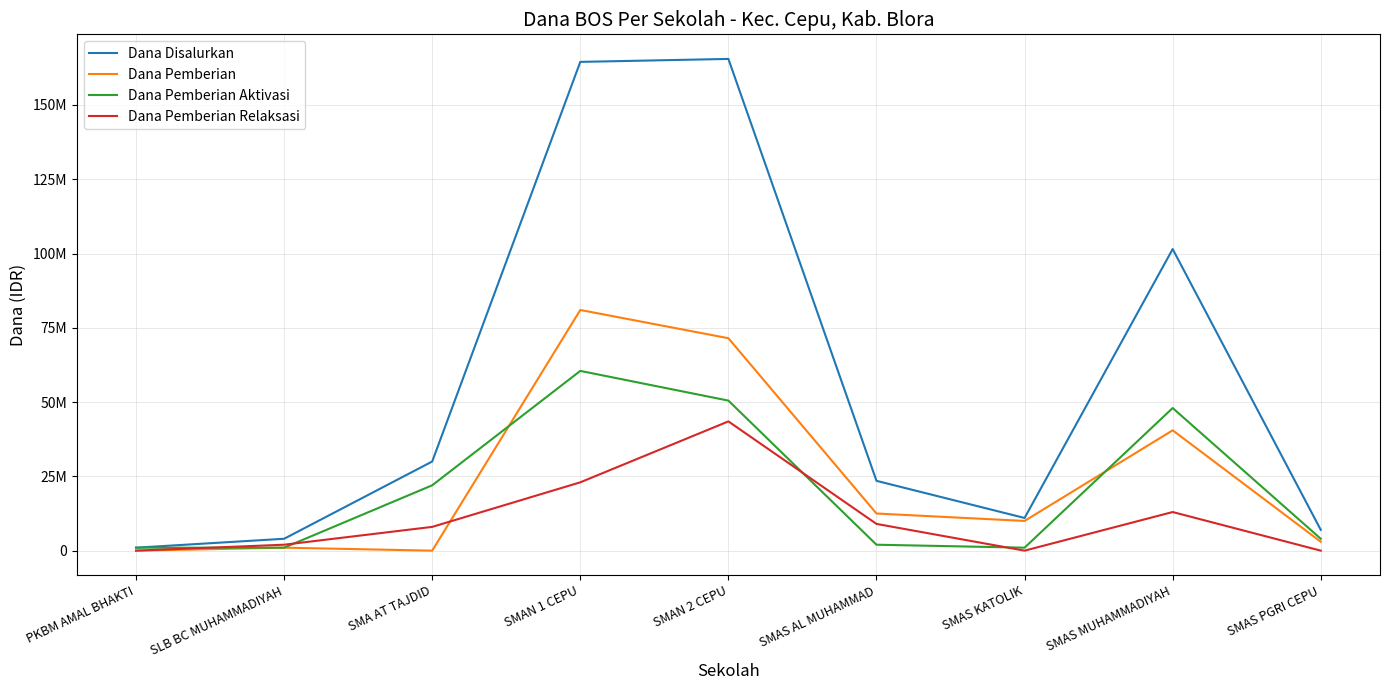

True or false: Dana Pemberian Relaksasi and Dana Disalurkan intersect in this chart.

False